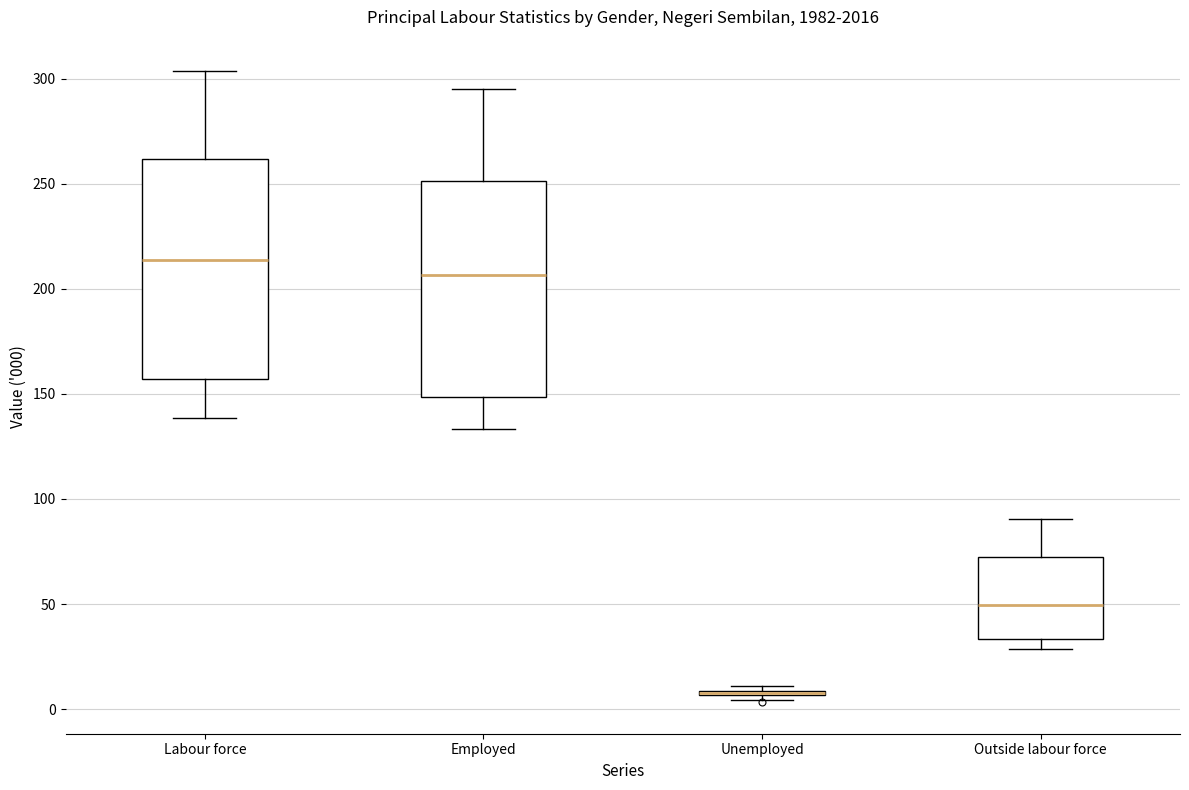

Reading left to right, read every box against the y-axis: the position of its median line, the range the box covers, and the ends of its whiskers. The values are not printed on the chart, so give them approximately, as read against the axis.

Labour force: median 215, box 155 to 260, whiskers 140 to 305
Employed: median 205, box 150 to 250, whiskers 135 to 295
Unemployed: box collapsed to a line at 10, whiskers 5 to 10
Outside labour force: median 50, box 35 to 75, whiskers 30 to 90